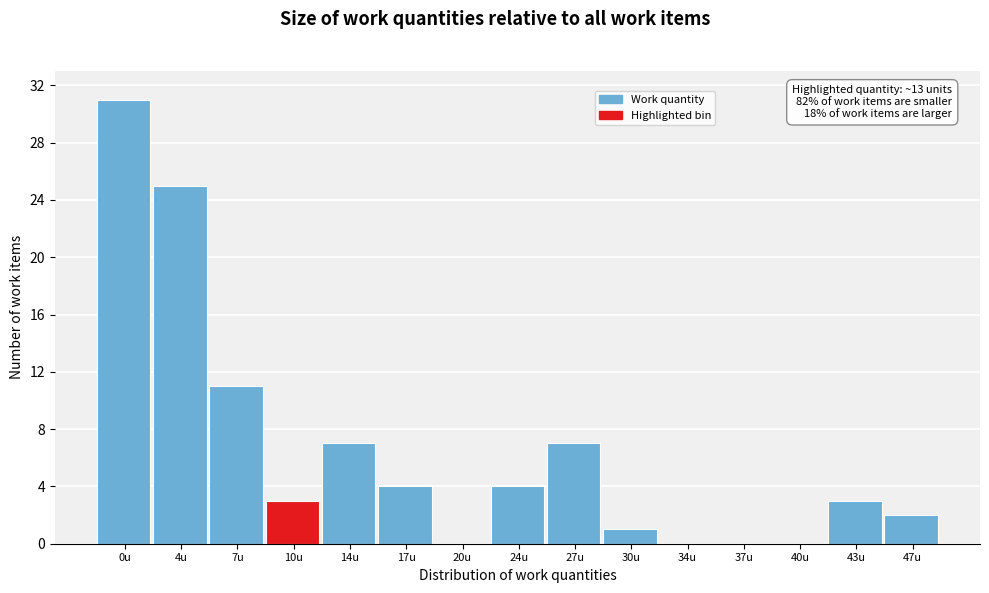

Reading left to right, what are all the values shown in this chart?

0u=31	4u=25	7u=11	10u=3	14u=7	17u=4	20u=0	24u=4	27u=7	30u=1	34u=0	37u=0	40u=0	43u=3	47u=2